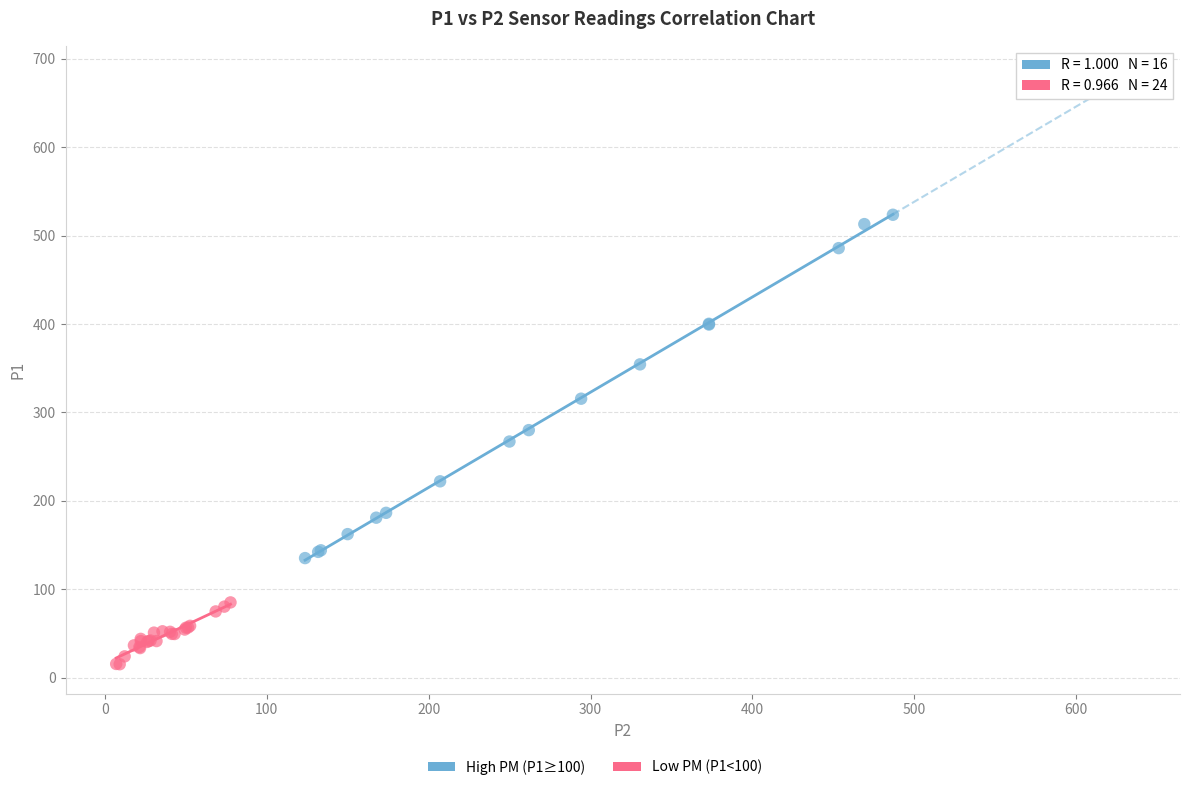

Which series has the widest spread of Y values?

High PM (P1≥100)